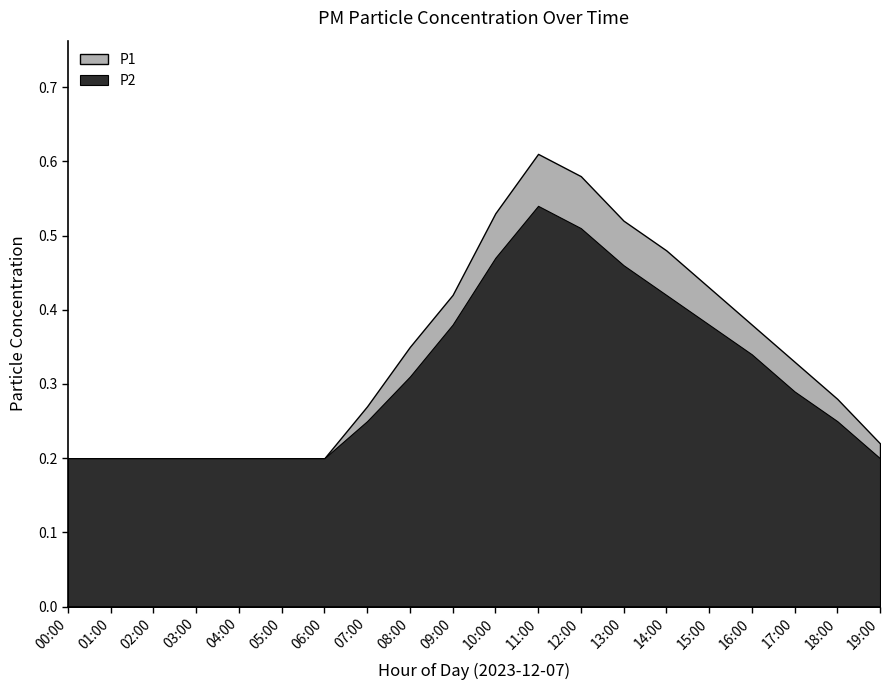

True or false: P2 and P1 cross at least once.

False